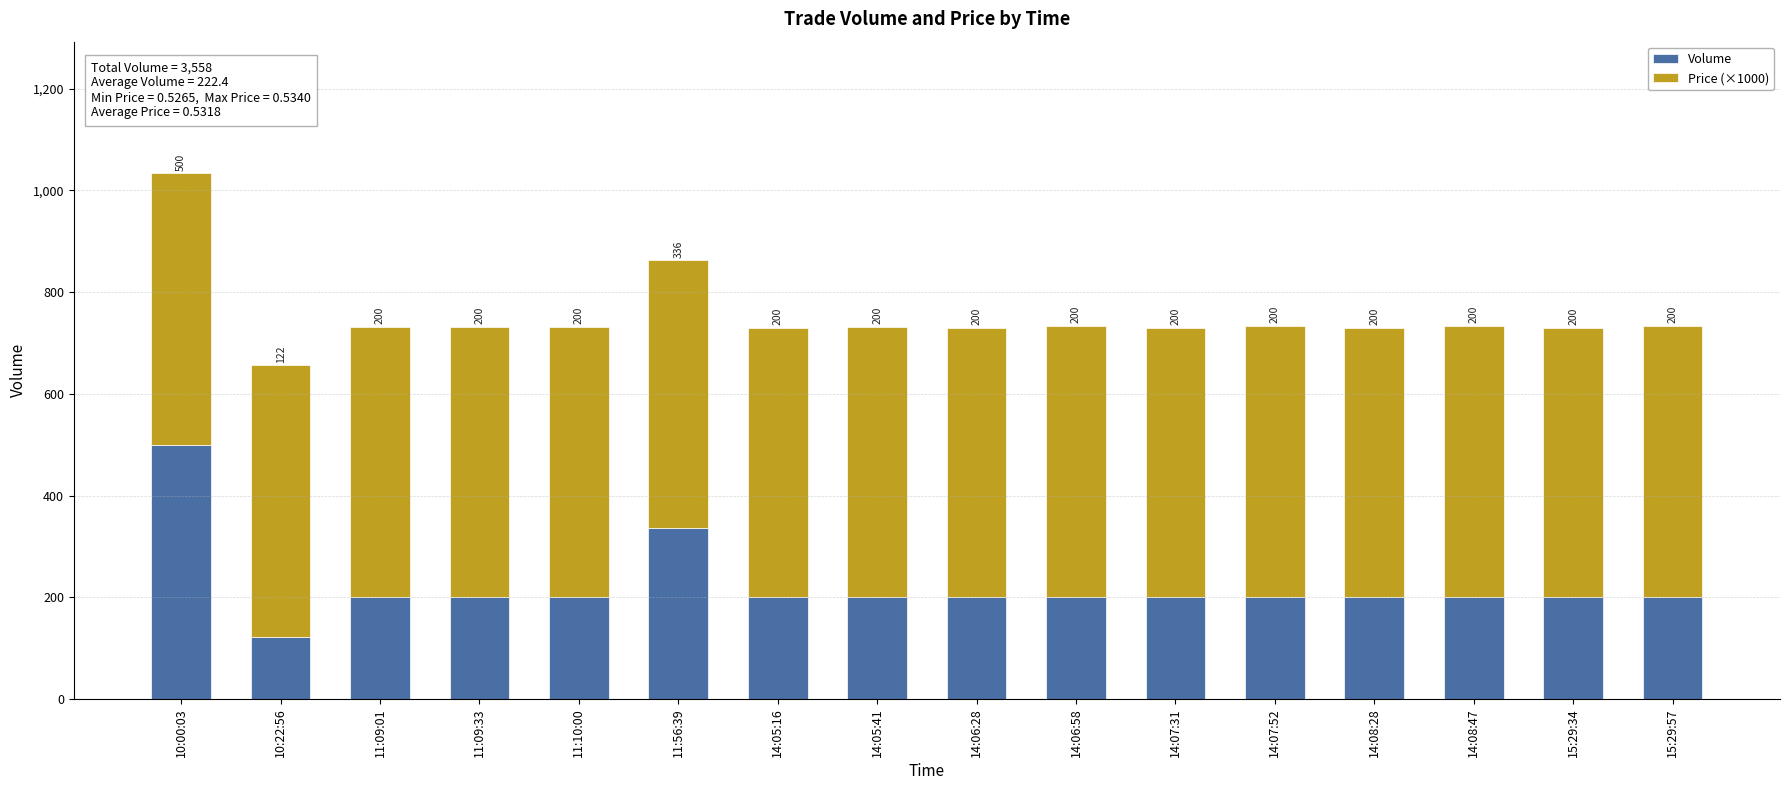

What is the value of the Volume bar at the 16th from the left?

200.0